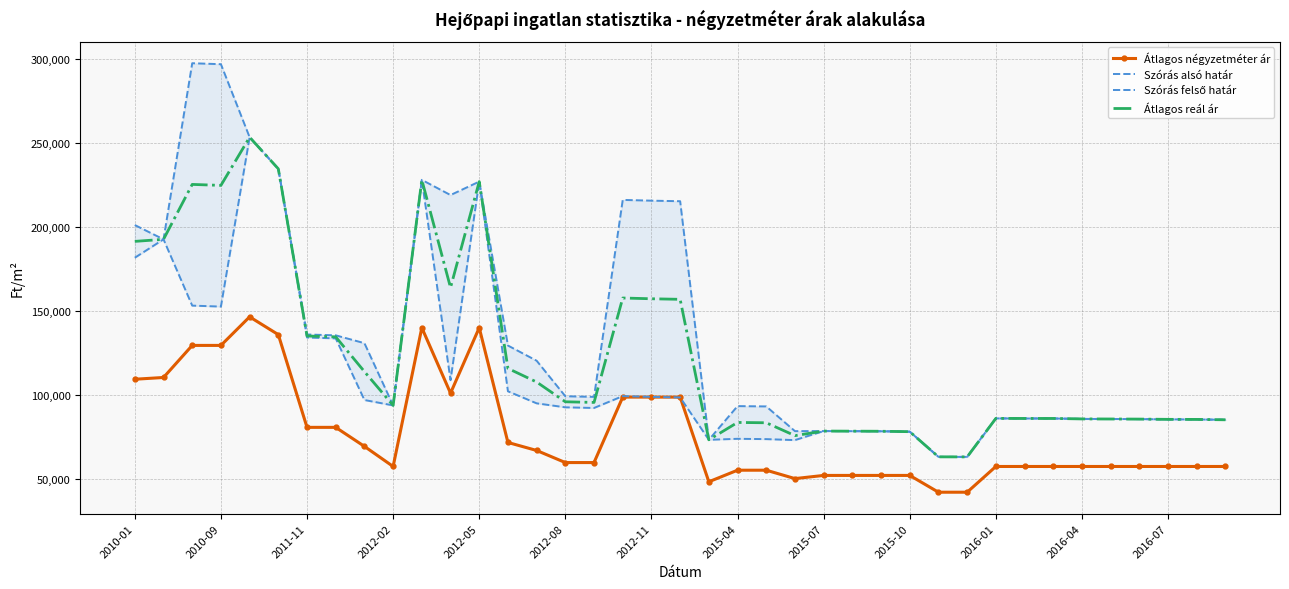

Is the value of Átlagos négyzetméter ár at 2015-10 greater than the value of Átlagos reál ár at 2012-08?

No